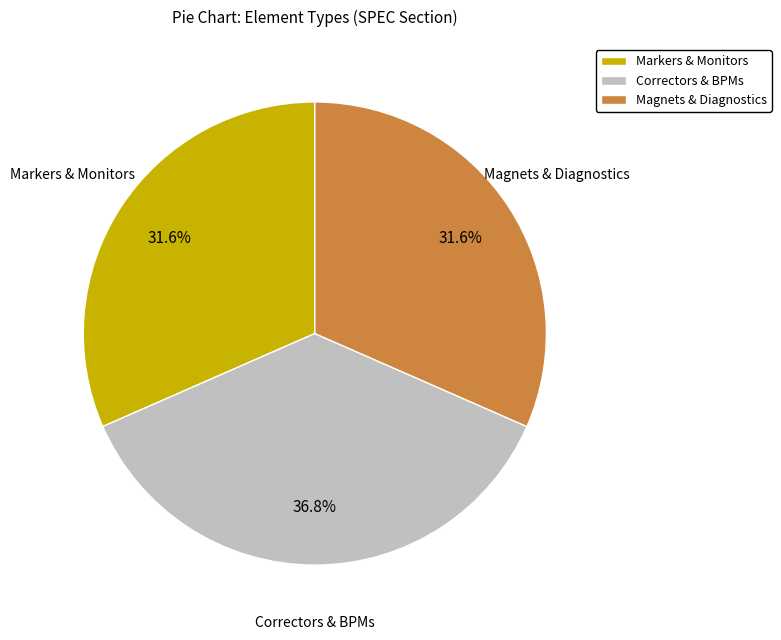

What is the largest slice in the pie chart?

Correctors & BPMs